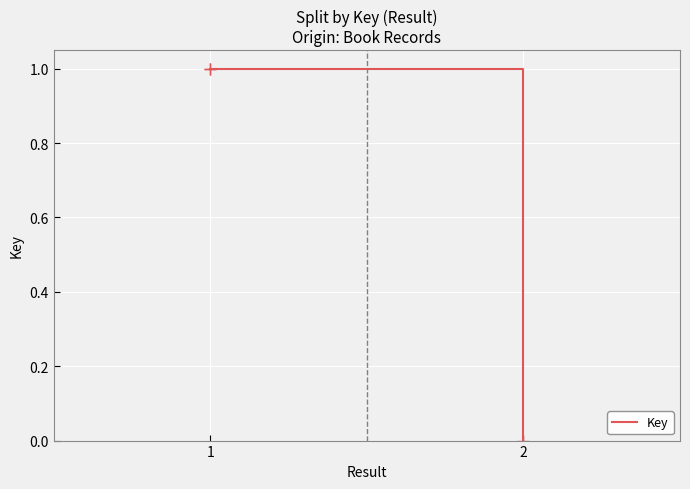

At which category does the chart reach its peak across all series?

1